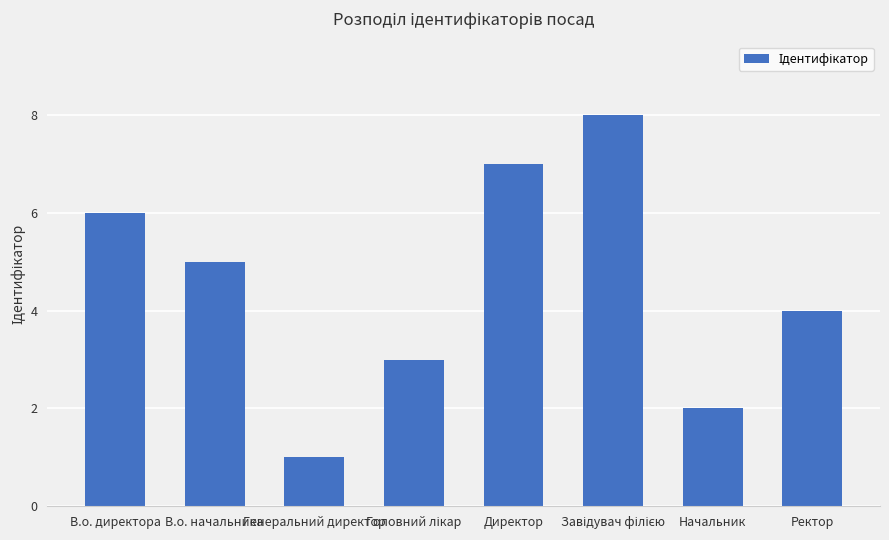

What is the ratio of the value at Ректор to the value at В.о. начальника?

0.8